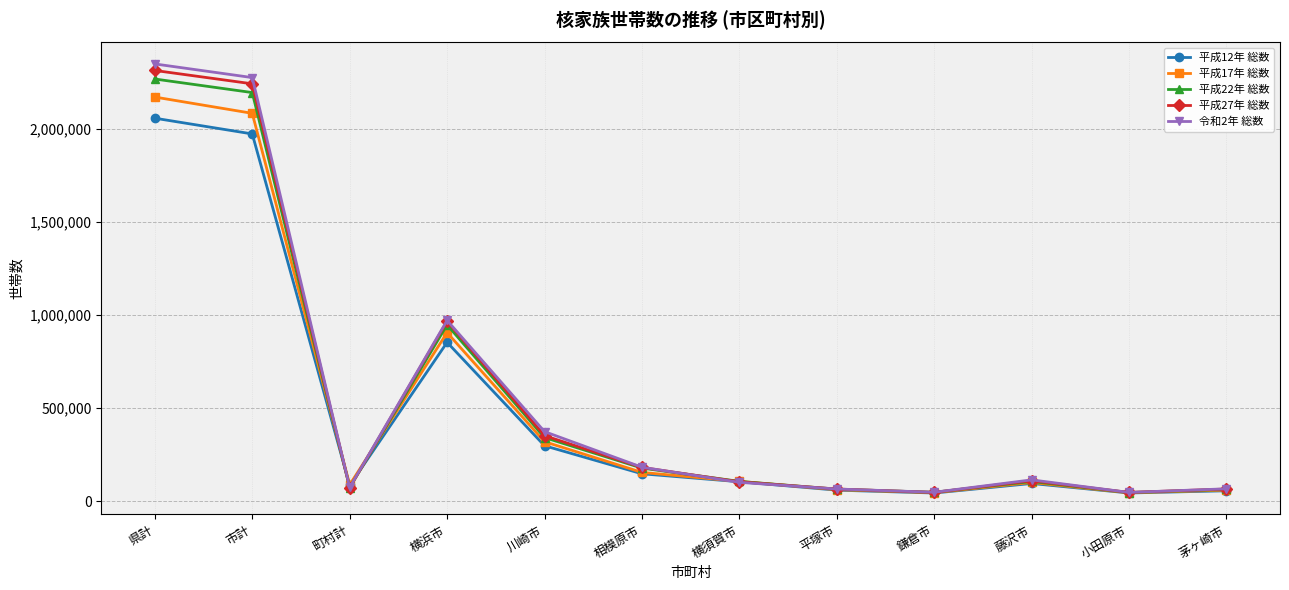

What is the minimum value shown in the chart?

43344